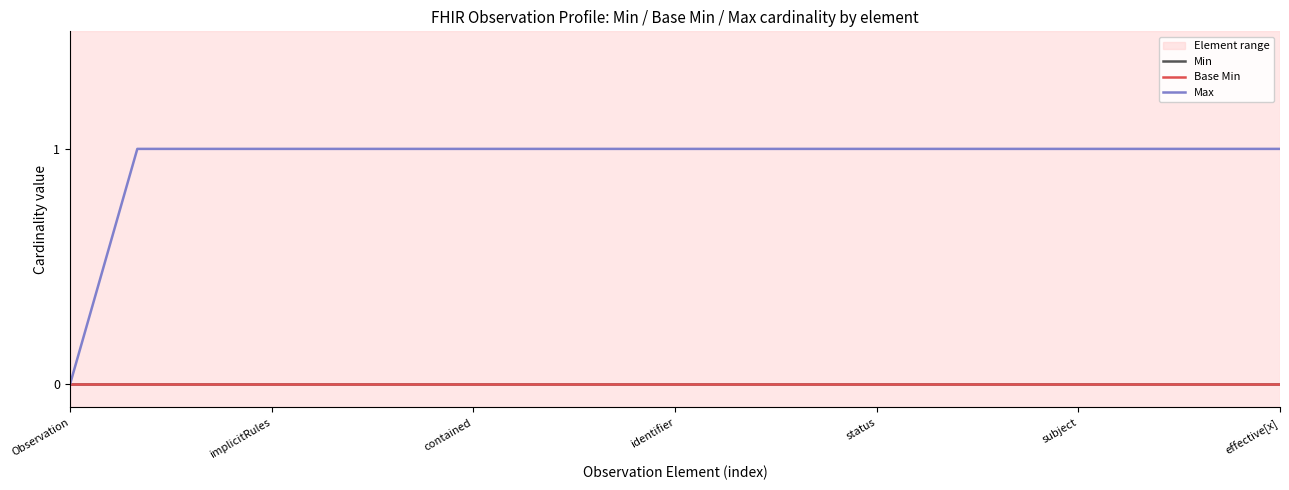

What is the difference between the maximum and minimum values in the Max series?

1